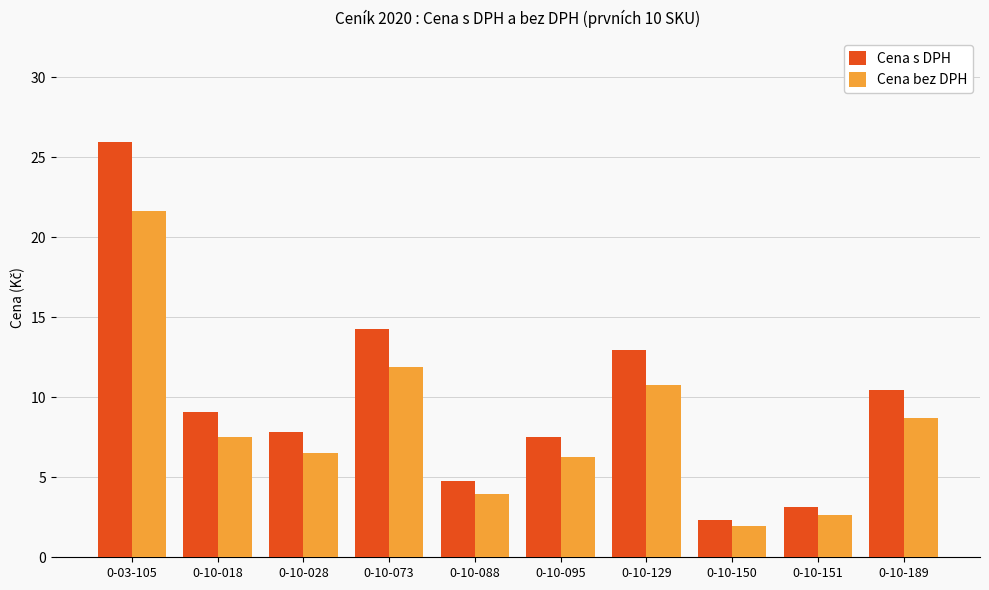

Rank the series by their maximum value, from highest to lowest.

Cena s DPH, Cena bez DPH